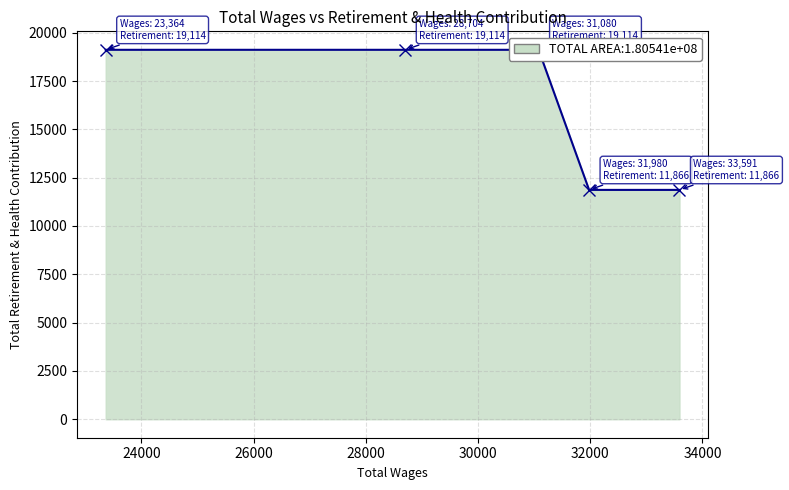

List the labels in order of value, largest first.

31080.0, 28704.0, 23364.0, 33591.0, 31980.0